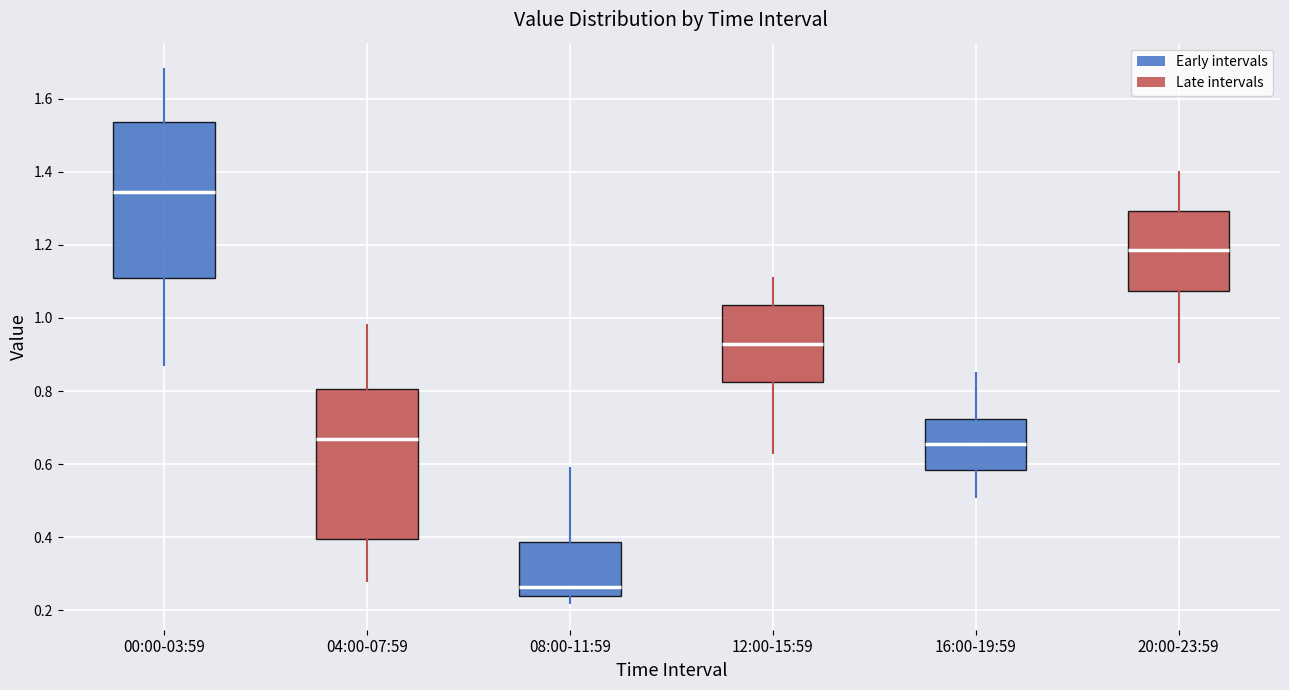

Reading left to right, transcribe this box plot: for each box, give where its median line is, the range the box spans, and where its two whiskers end, as read against the y-axis. The values are not printed on the chart, so give them approximately, as read against the axis.

00:00-03:59: median 1.34, box 1.12 to 1.54, whiskers 0.88 to 1.68
04:00-07:59: median 0.68, box 0.40 to 0.80, whiskers 0.28 to 0.98
08:00-11:59: median 0.26, box 0.24 to 0.38, whiskers 0.22 to 0.60
12:00-15:59: median 0.94, box 0.82 to 1.04, whiskers 0.64 to 1.12
16:00-19:59: median 0.66, box 0.58 to 0.72, whiskers 0.52 to 0.86
20:00-23:59: median 1.18, box 1.08 to 1.30, whiskers 0.88 to 1.40